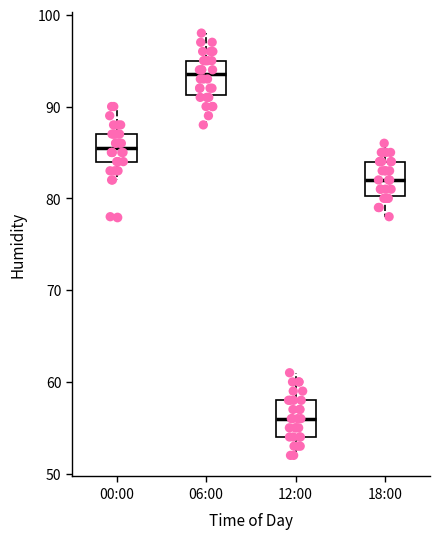

Reading left to right, transcribe this box plot: for each box, give where its median line is, the range the box spans, and where its two whiskers end, as read against the y-axis. The values are not printed on the chart, so give them approximately, as read against the axis.

00:00: median 86, box 84 to 87, whiskers 82 to 90
06:00: median 94, box 91 to 95, whiskers 88 to 98
12:00: median 56, box 54 to 58, whiskers 52 to 61
18:00: median 82, box 80 to 84, whiskers 78 to 86